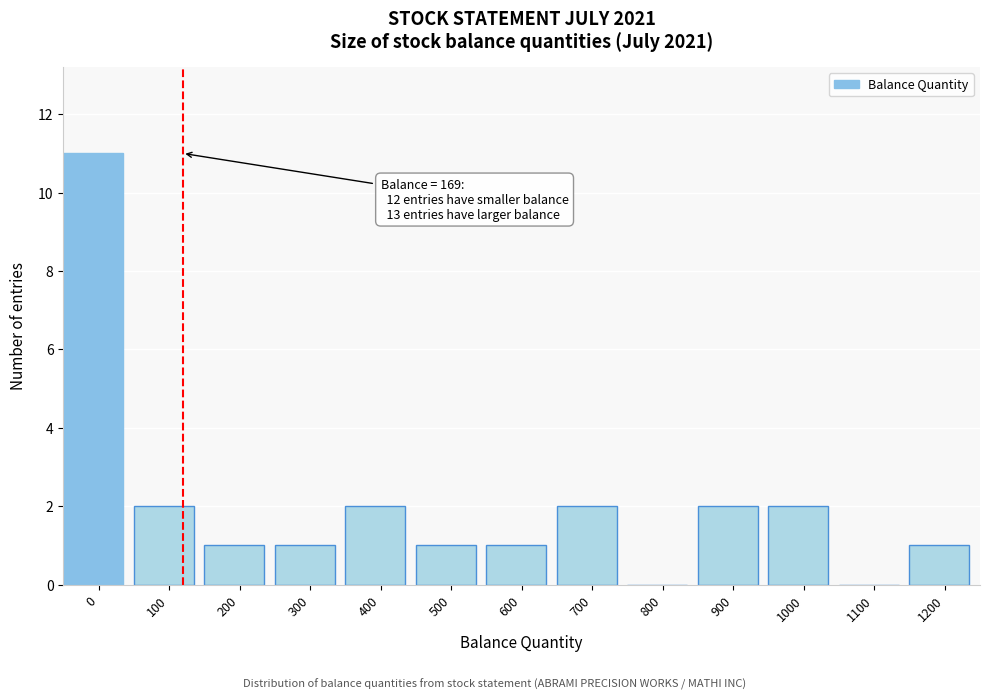

Reading left to right, list all the values displayed in this chart.

0=11	100=2	200=1	300=1	400=2	500=1	600=1	700=2	800=0	900=2	1000=2	1100=0	1200=1